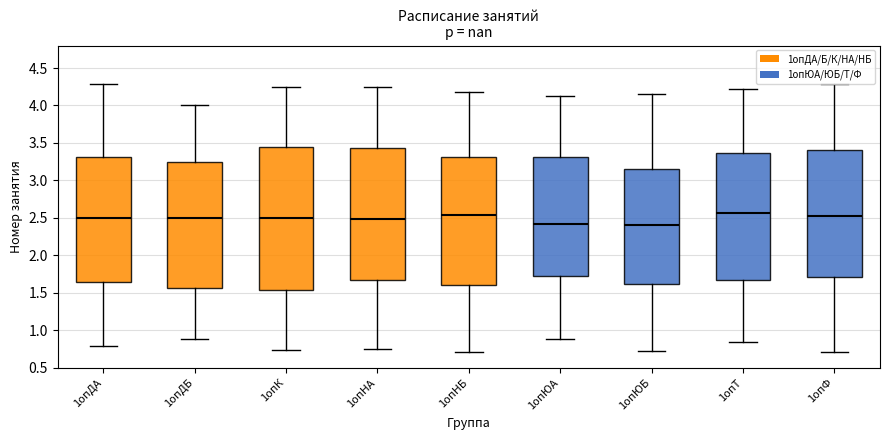

Reading left to right, read every box against the y-axis: the position of its median line, the range the box covers, and the ends of its whiskers. The values are not printed on the chart, so give them approximately, as read against the axis.

1опДА: median 2.50, box 1.65 to 3.30, whiskers 0.80 to 4.30
1опДБ: median 2.50, box 1.55 to 3.25, whiskers 0.90 to 4.00
1опК: median 2.50, box 1.55 to 3.45, whiskers 0.75 to 4.25
1опНА: median 2.50, box 1.65 to 3.45, whiskers 0.75 to 4.25
1опНБ: median 2.55, box 1.60 to 3.30, whiskers 0.70 to 4.20
1опЮА: median 2.40, box 1.75 to 3.30, whiskers 0.90 to 4.15
1опЮБ: median 2.40, box 1.60 to 3.15, whiskers 0.70 to 4.15
1опТ: median 2.55, box 1.65 to 3.35, whiskers 0.85 to 4.20
1опФ: median 2.50, box 1.70 to 3.40, whiskers 0.70 to 4.30